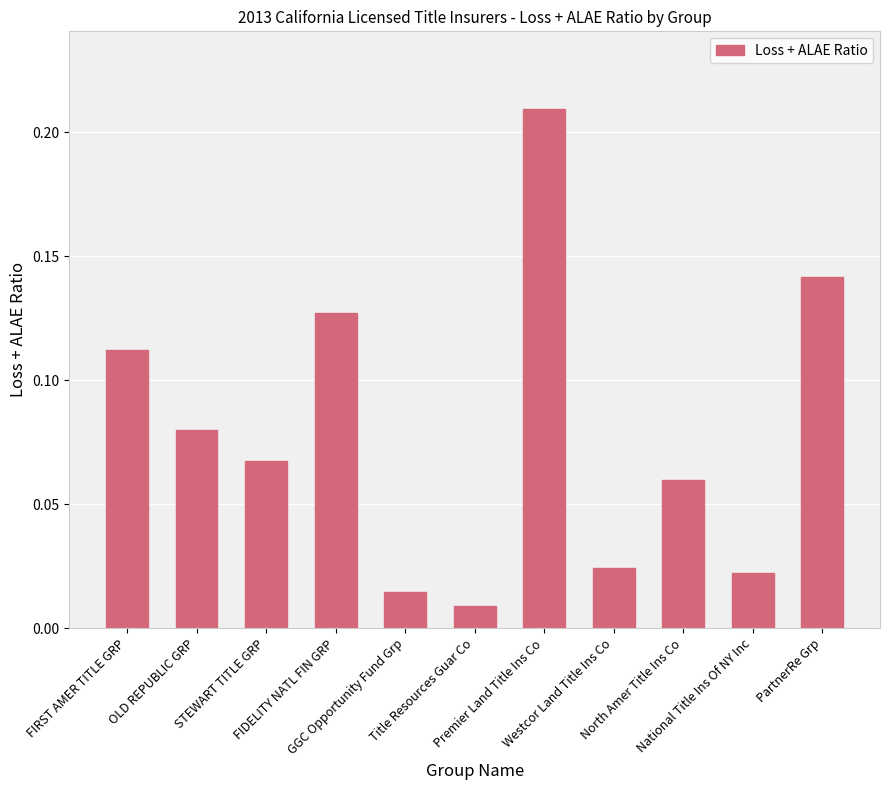

List the labels in order of value, smallest first.

Title Resources Guar Co, GGC Opportunity Fund Grp, National Title Ins Of NY Inc, Westcor Land Title Ins Co, North Amer Title Ins Co, STEWART TITLE GRP, OLD REPUBLIC GRP, FIRST AMER TITLE GRP, FIDELITY NATL FIN GRP, PartnerRe Grp, Premier Land Title Ins Co